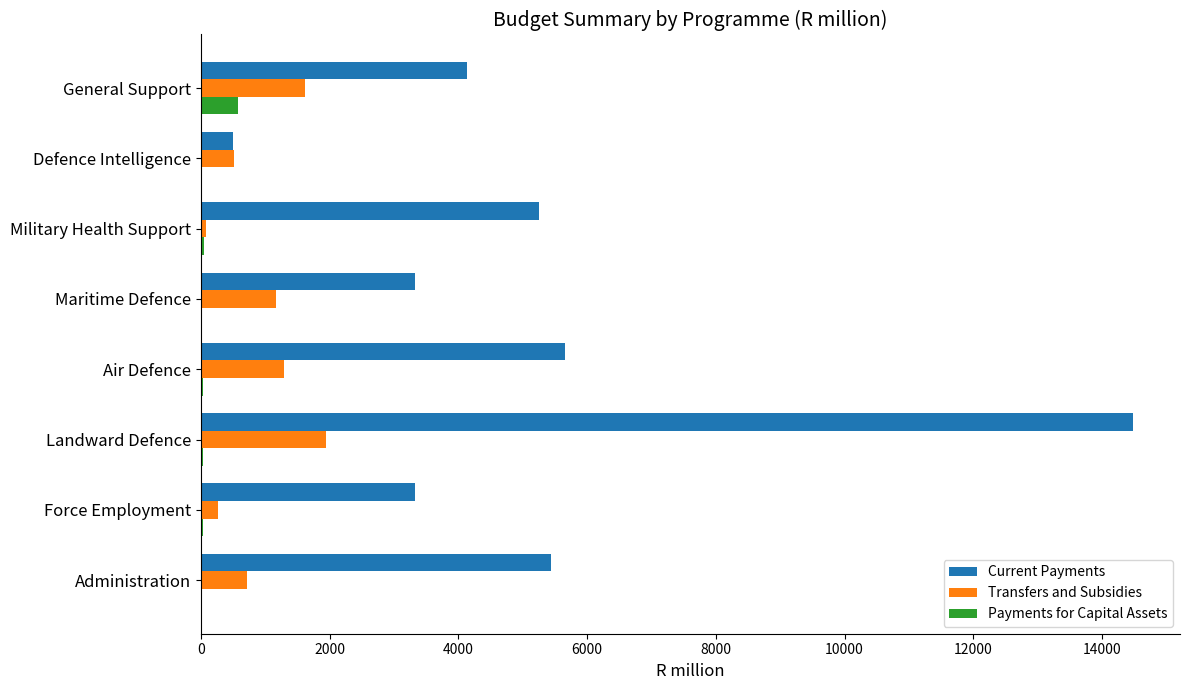

Which series has the largest total across all categories?

Current Payments